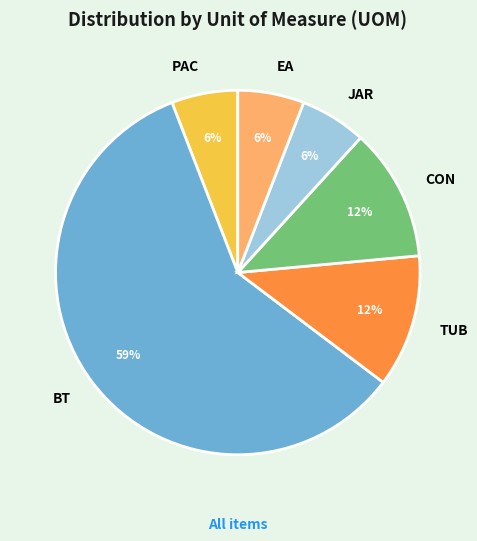

To the nearest percent, what is the difference between the PAC and TUB slice percentages?

6%